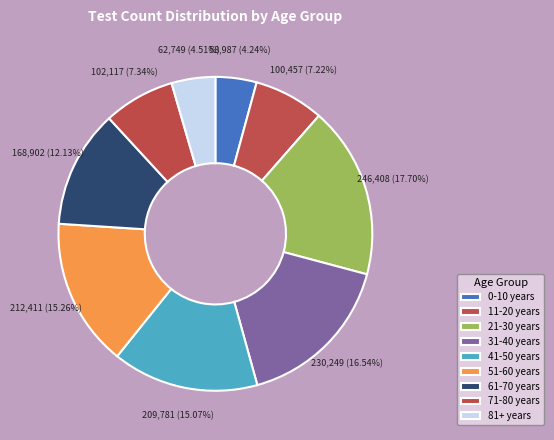

Between 61-70 years and 21-30 years, which is larger?

21-30 years